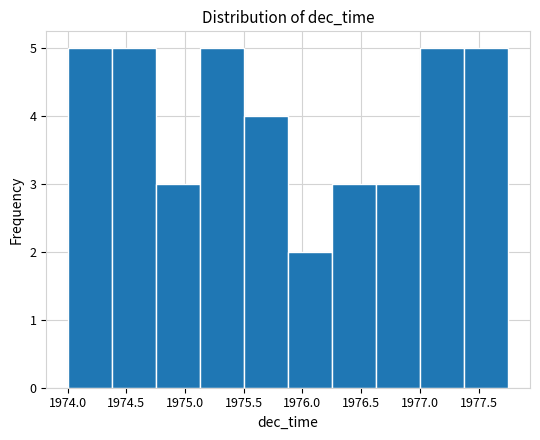

How tall is the bar that spans 1977.00 to 1977.40 on the x-axis? Neither the bar edges nor the heights are printed on the chart, so give them approximately, as read against the axes.

5